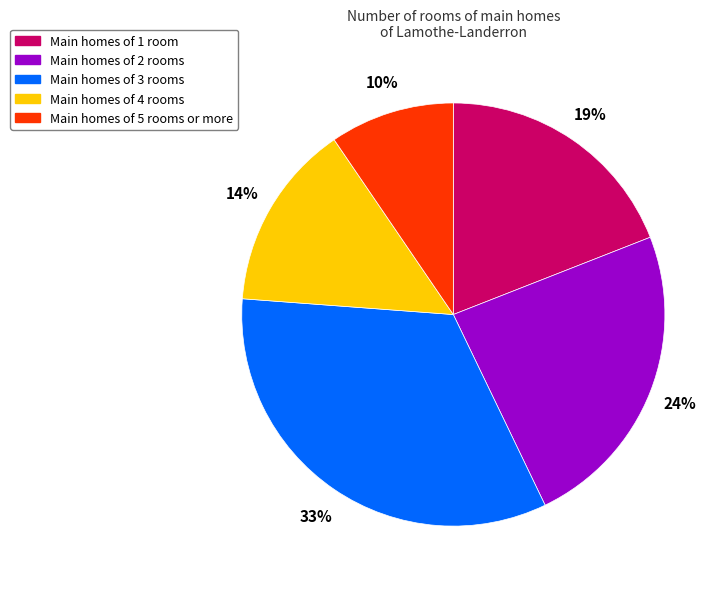

What percentage is the Main homes of 1 room slice, to the nearest percent?

19%